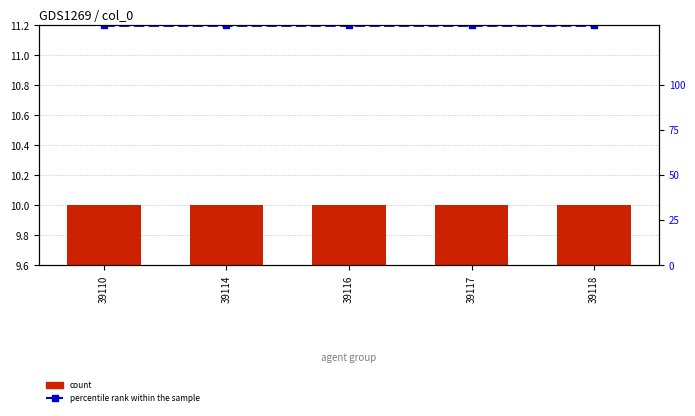

Rank the series at 39118 from lowest to highest value.

count, percentile rank within the sample